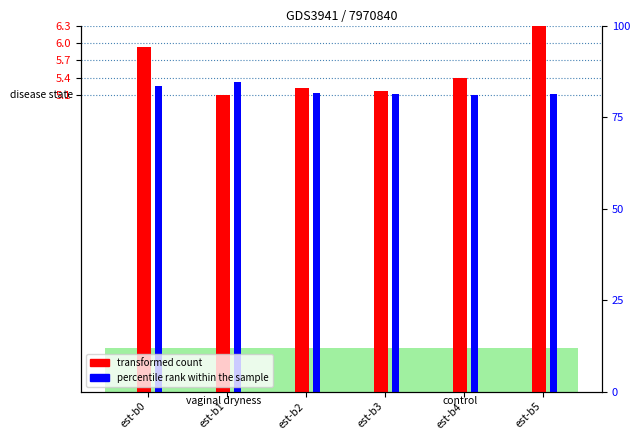

Rank the series by their maximum value, from lowest to highest.

percentile rank within the sample, transformed count